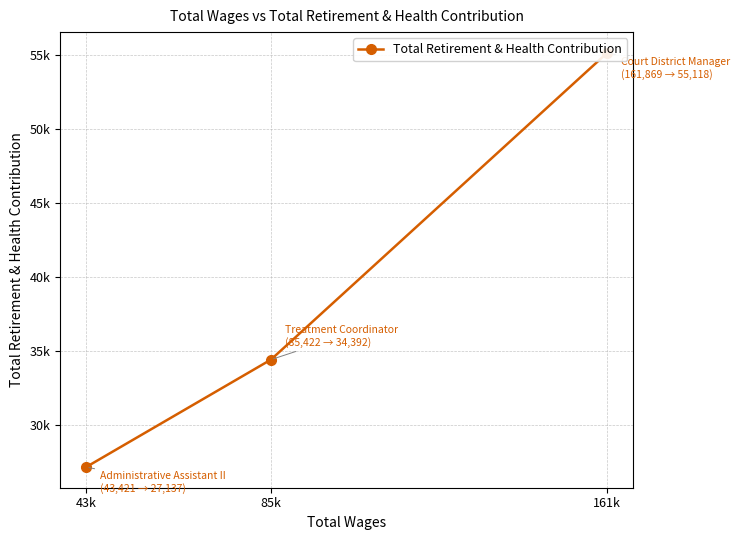

What is the maximum value shown in the chart?

55118